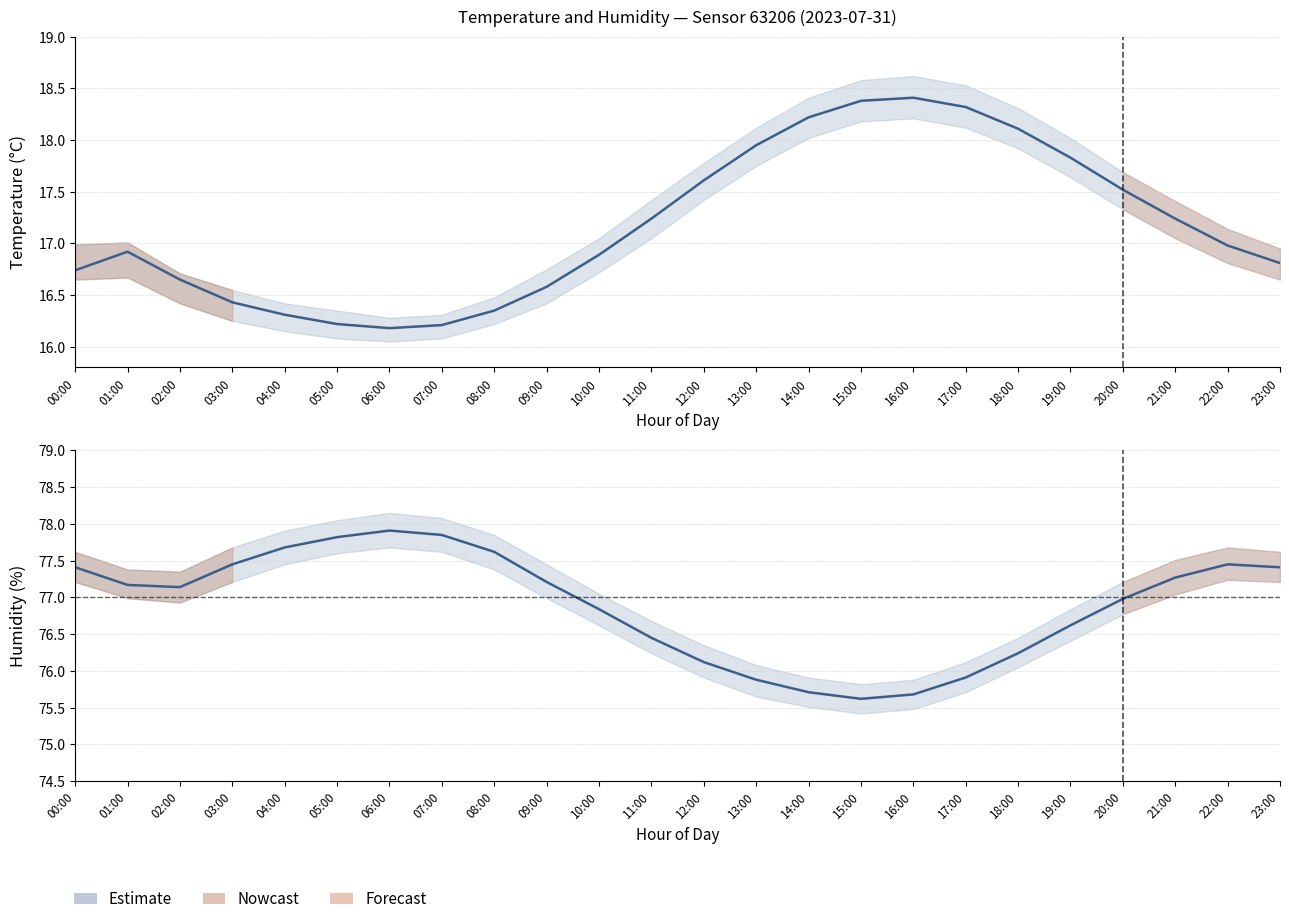

At which label is humidity closest to 76?

17:00